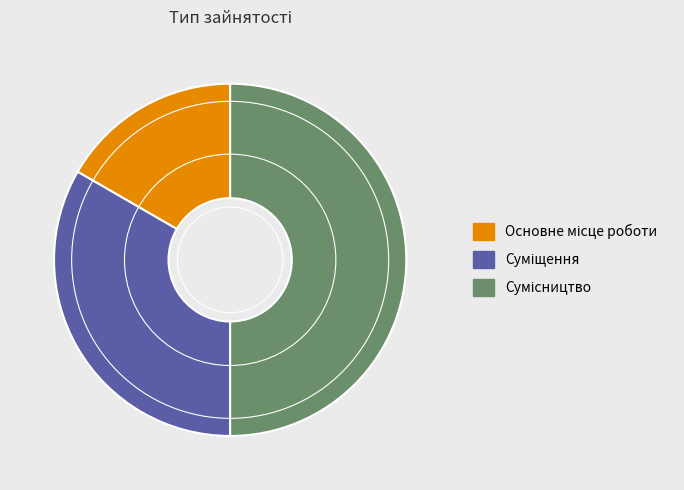

Count the number of slices in the pie.

3